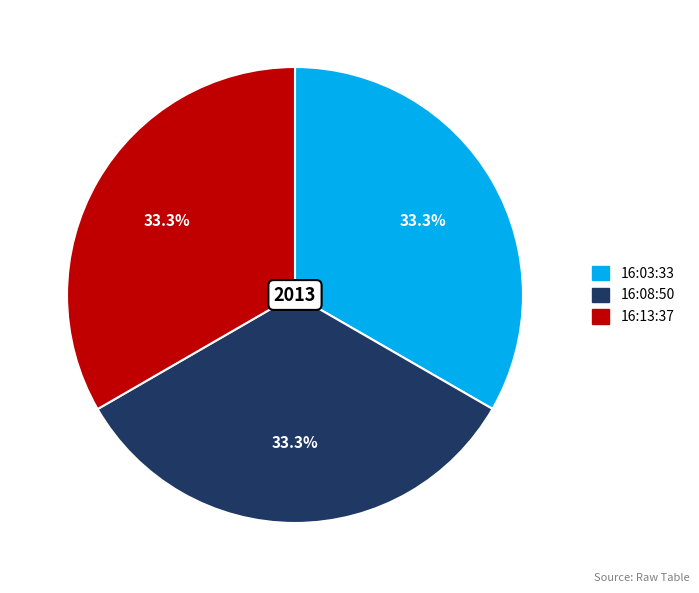

What is the ratio of the value at 16:08:50 to the value at 16:13:37?

1.0